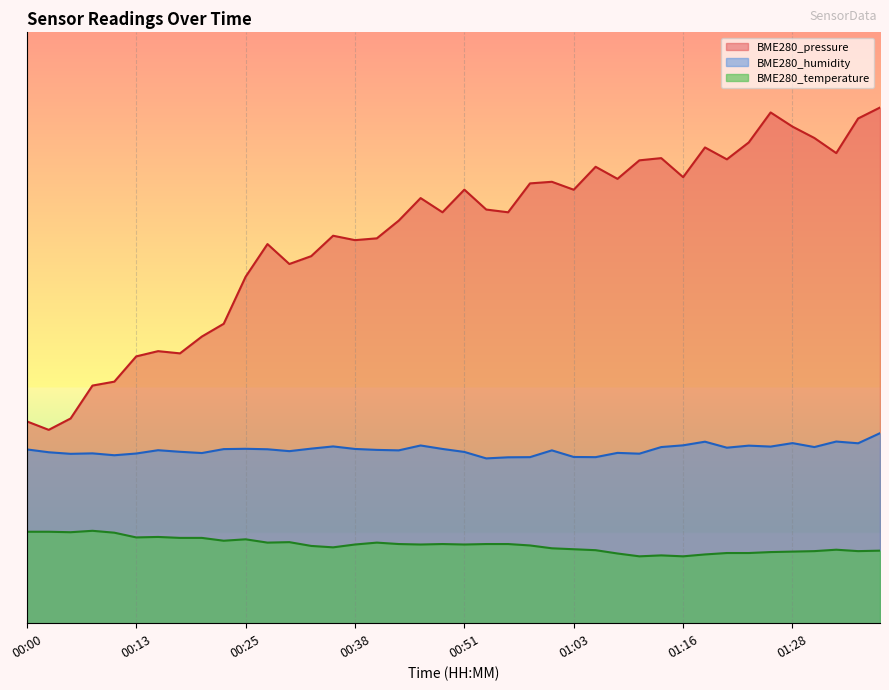

Reading left to right, list all the values displayed in this chart.

BME280_pressure: 00:00=34.2	00:03=32.7	00:05=34.6	00:08=40.2	00:10=40.9	00:13=45.2	00:15=46.0	00:18=45.7	00:20=48.5	00:23=50.7	00:25=58.6	00:28=64.2	00:30=60.8	00:33=62.1	00:35=65.6	00:38=64.8	00:40=65.1	00:43=68.1	00:45=71.9	00:48=69.5	00:51=73.4	00:53=70.0	00:56=69.5	00:58=74.4	01:01=74.7	01:03=73.4	01:06=77.2	01:08=75.2	01:11=78.3	01:13=78.7	01:16=75.5	01:18=80.5	01:21=78.5	01:23=81.4	01:26=86.4	01:28=84.0	01:31=82.1	01:33=79.6	01:36=85.4	01:38=87.3
BME280_humidity: 00:00=29.4	00:03=28.9	00:05=28.7	00:08=28.7	00:10=28.4	00:13=28.7	00:15=29.3	00:18=29.0	00:20=28.8	00:23=29.5	00:25=29.5	00:28=29.4	00:30=29.1	00:33=29.5	00:35=29.9	00:38=29.5	00:40=29.3	00:43=29.3	00:45=30.1	00:48=29.5	00:51=29.0	00:53=27.9	00:56=28.1	00:58=28.1	01:01=29.3	01:03=28.1	01:06=28.1	01:08=28.8	01:11=28.7	01:13=29.8	01:16=30.1	01:18=30.7	01:21=29.7	01:23=30.1	01:26=29.9	01:28=30.5	01:31=29.8	01:33=30.7	01:36=30.5	01:38=32.2
BME280_temperature: 00:00=15.5	00:03=15.5	00:05=15.4	00:08=15.6	00:10=15.3	00:13=14.5	00:15=14.6	00:18=14.4	00:20=14.4	00:23=14.0	00:25=14.2	00:28=13.6	00:30=13.7	00:33=13.1	00:35=12.8	00:38=13.3	00:40=13.6	00:43=13.4	00:45=13.3	00:48=13.4	00:51=13.3	00:53=13.4	00:56=13.4	00:58=13.2	01:01=12.7	01:03=12.5	01:06=12.4	01:08=11.8	01:11=11.3	01:13=11.5	01:16=11.3	01:18=11.6	01:21=11.9	01:23=11.9	01:26=12.0	01:28=12.1	01:31=12.2	01:33=12.4	01:36=12.2	01:38=12.3